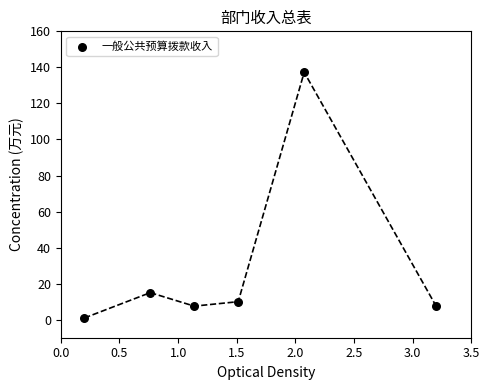

What Y value in the scatter plot is closest to 69?

15.0